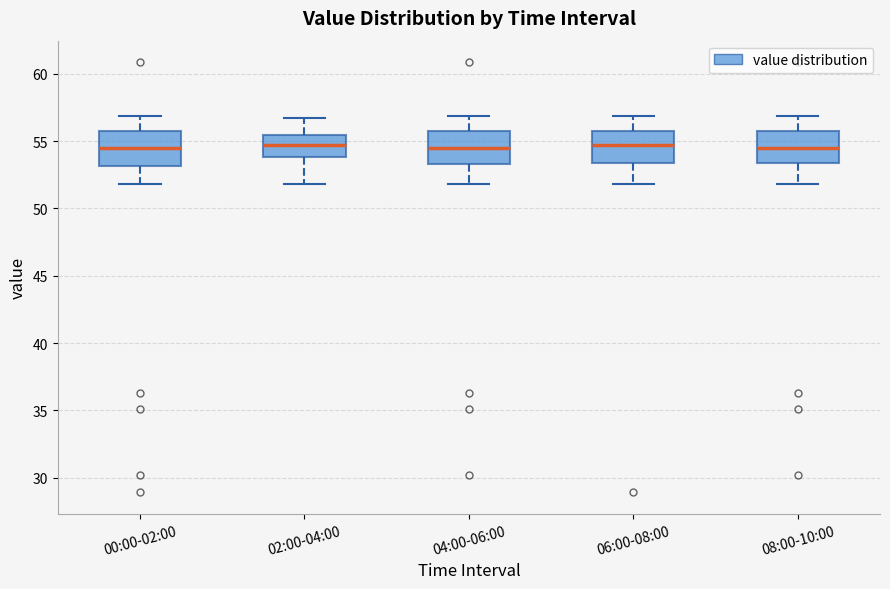

Reading left to right, read every box against the y-axis: the position of its median line, the range the box covers, and the ends of its whiskers. The values are not printed on the chart, so give them approximately, as read against the axis.

00:00-02:00: median 54.5, box 53.0 to 55.5, whiskers 52.0 to 57.0
02:00-04:00: median 54.5, box 54.0 to 55.5, whiskers 52.0 to 56.5
04:00-06:00: median 54.5, box 53.5 to 55.5, whiskers 52.0 to 57.0
06:00-08:00: median 54.5, box 53.5 to 55.5, whiskers 52.0 to 57.0
08:00-10:00: median 54.5, box 53.5 to 55.5, whiskers 52.0 to 57.0